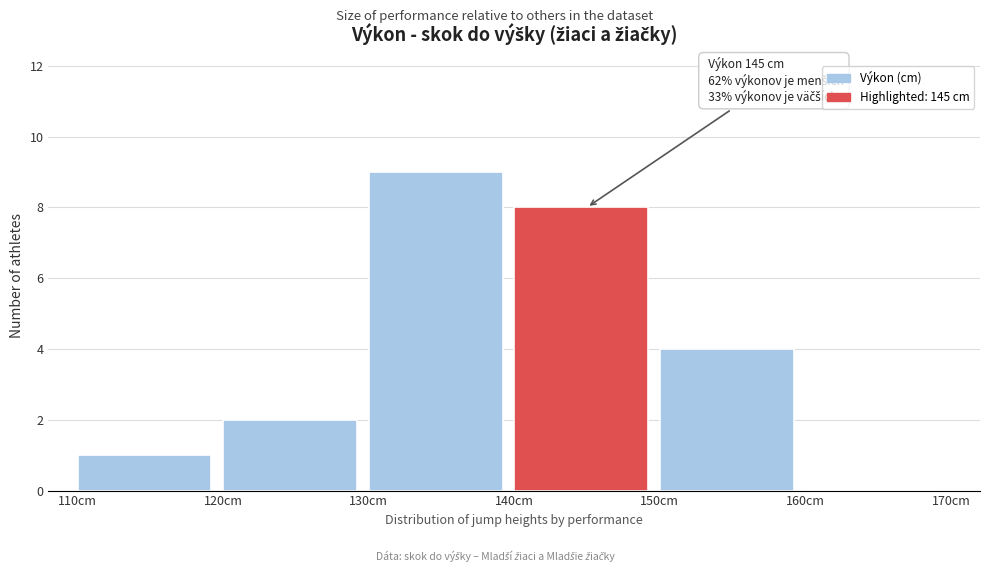

Over which range of the x-axis is the bar tallest?

130 to 140